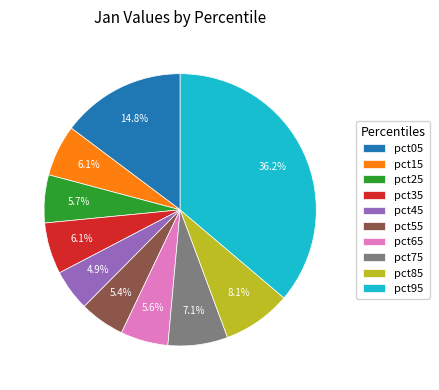

Does any single category account for the majority?

No